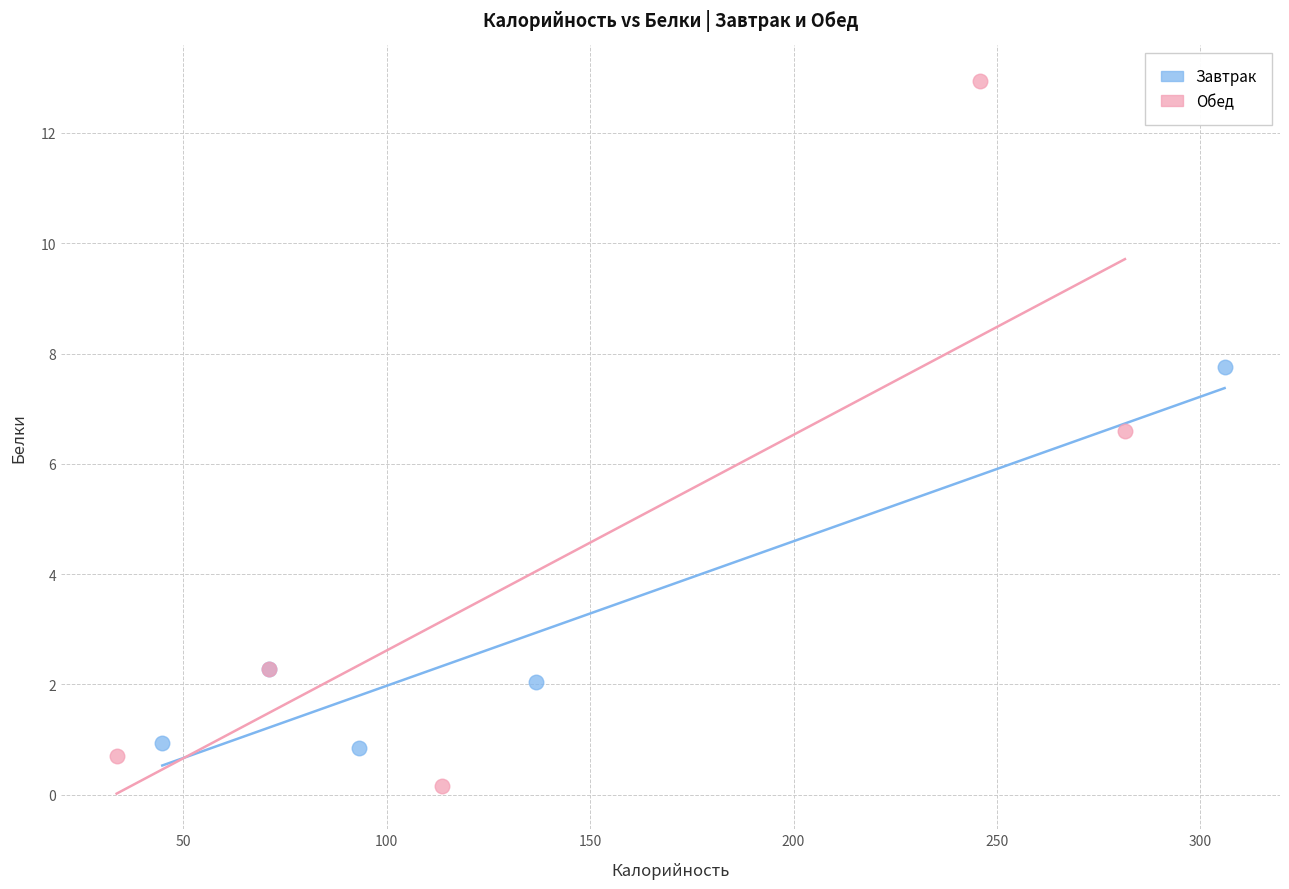

Which series reaches the minimum Y coordinate?

Обед